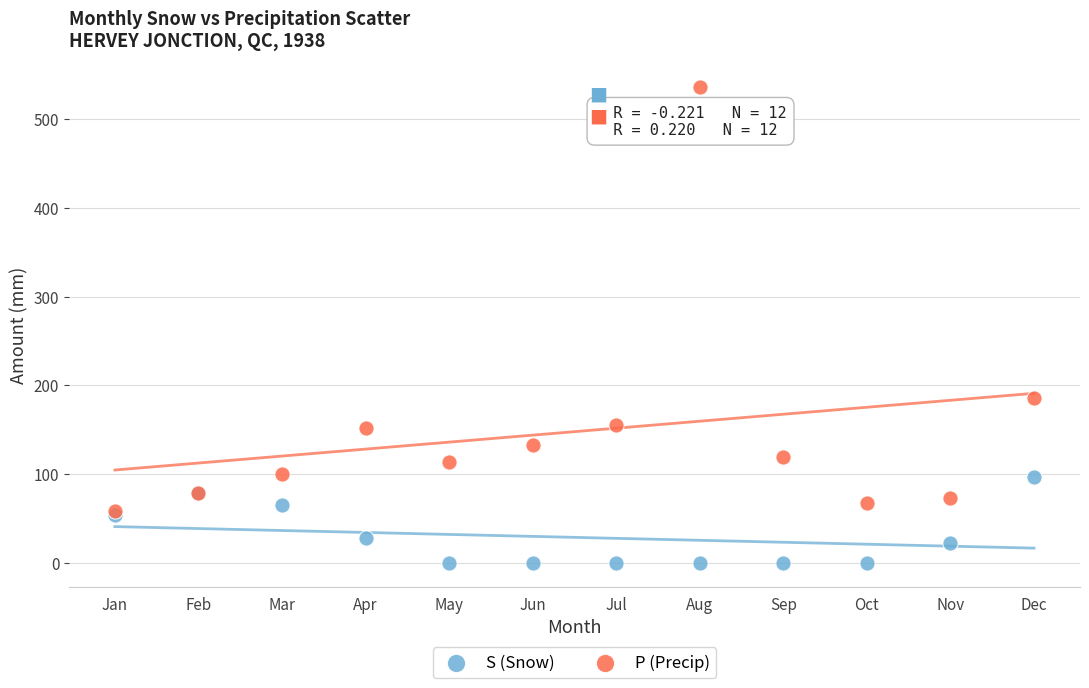

Which series reaches the minimum Y coordinate?

S (Snow)